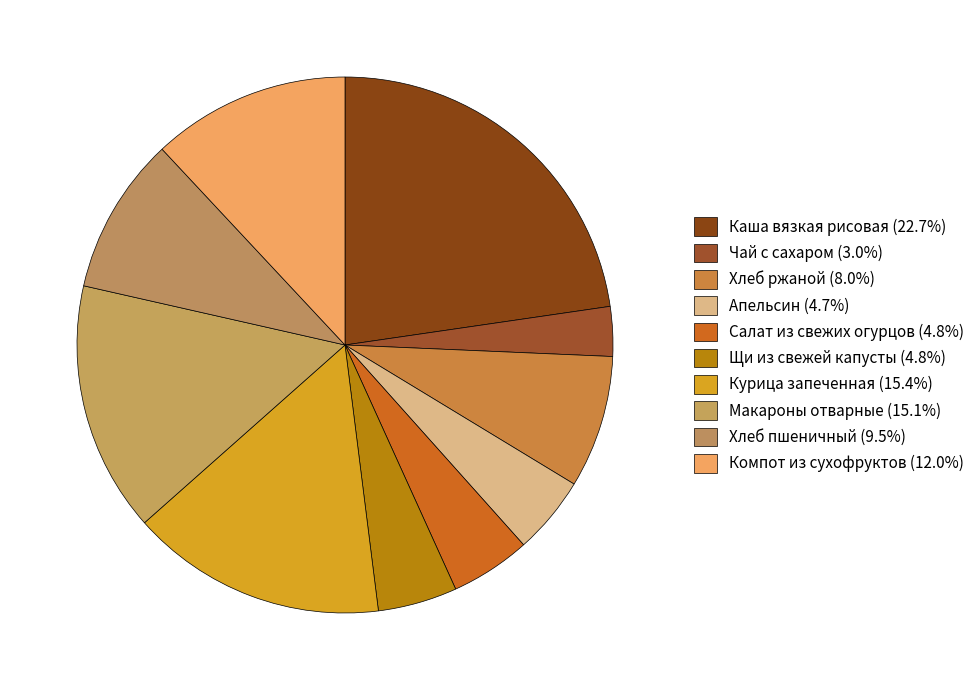

What is the largest slice in the pie chart?

Каша вязкая рисовая